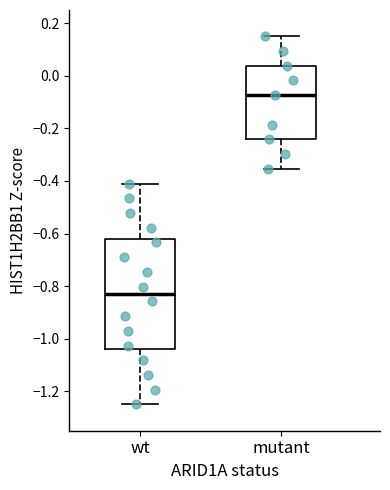

Reading left to right, read every box against the y-axis: the position of its median line, the range the box covers, and the ends of its whiskers. The values are not printed on the chart, so give them approximately, as read against the axis.

wt: median -0.82, box -1.04 to -0.62, whiskers -1.24 to -0.40
mutant: median -0.08, box -0.24 to 0.04, whiskers -0.36 to 0.16